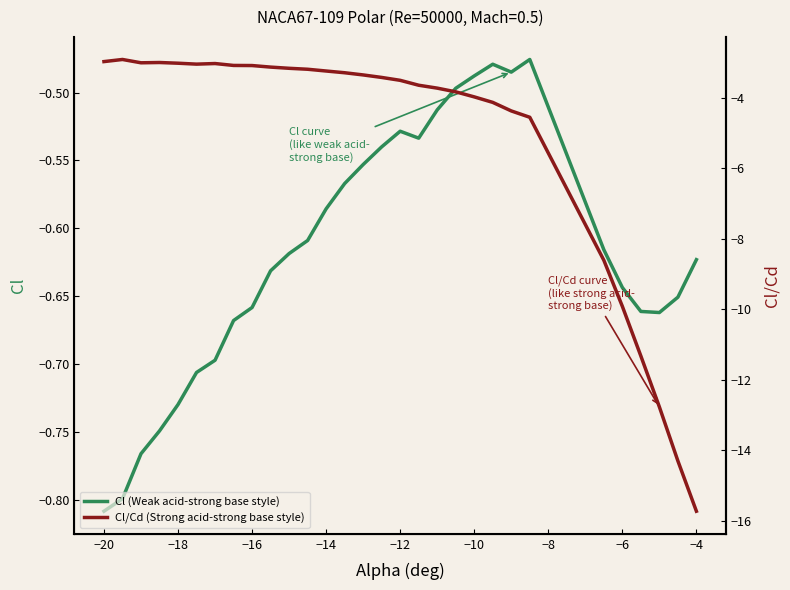

At which label does Cl (Weak acid-strong base style) reach its minimum?

−20